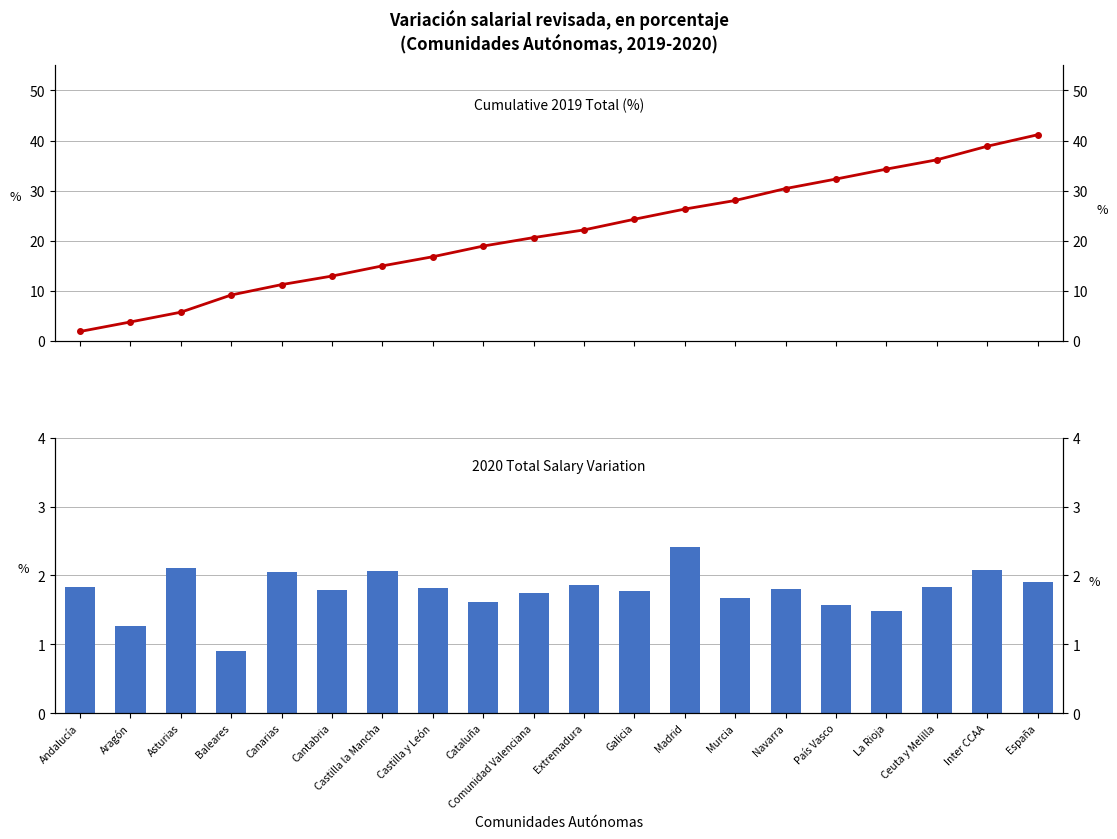

At Aragón, list the series in order from largest to smallest.

Cumulative 2019 Total, 2020 Total